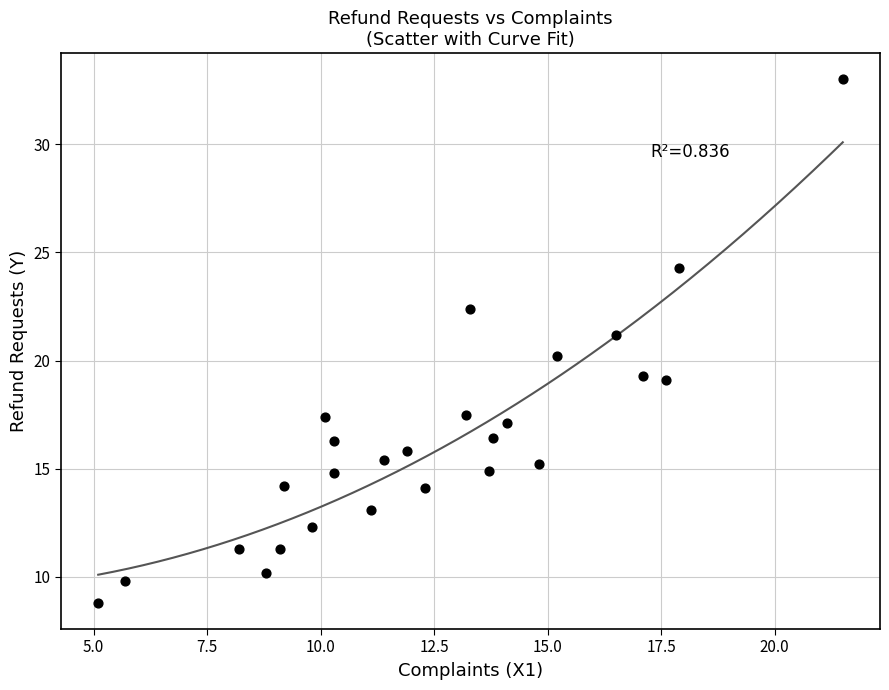

What is the range of Y values (max minus min)?

24.2